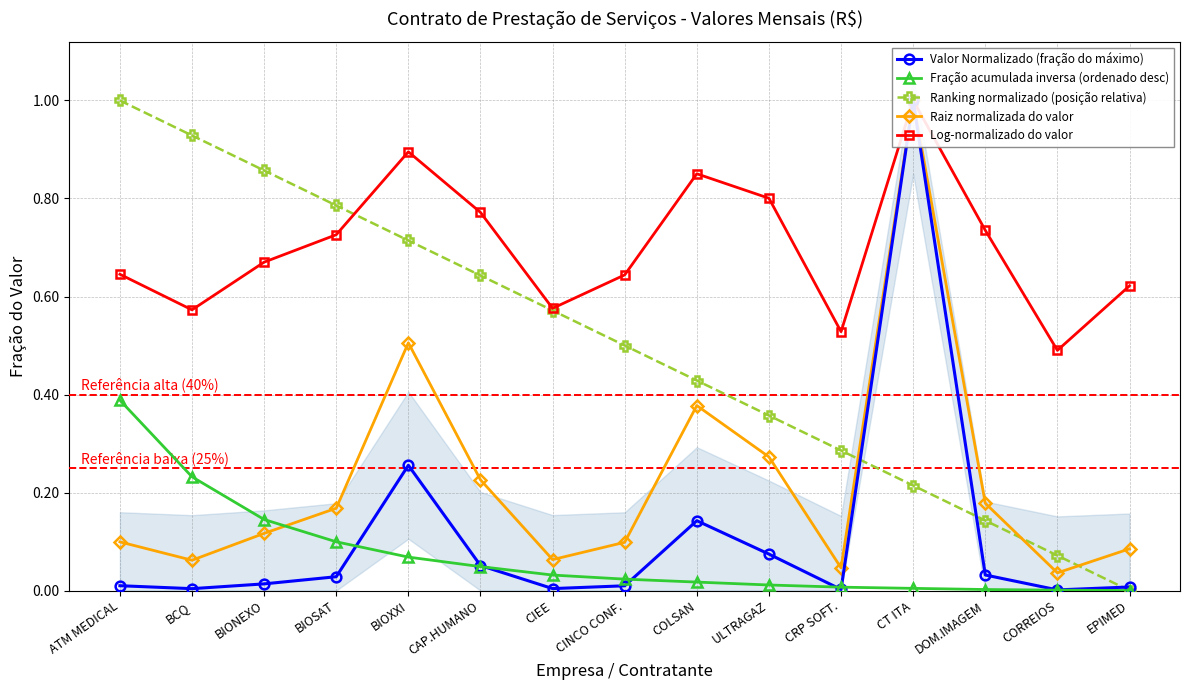

At which label is Valor Normalizado (fração do máximo) closest to 0?

CORREIOS